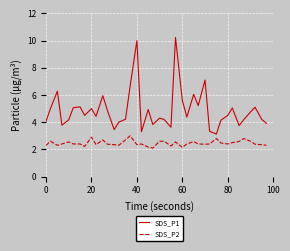

Which series has the largest total across all categories?

SDS_P1